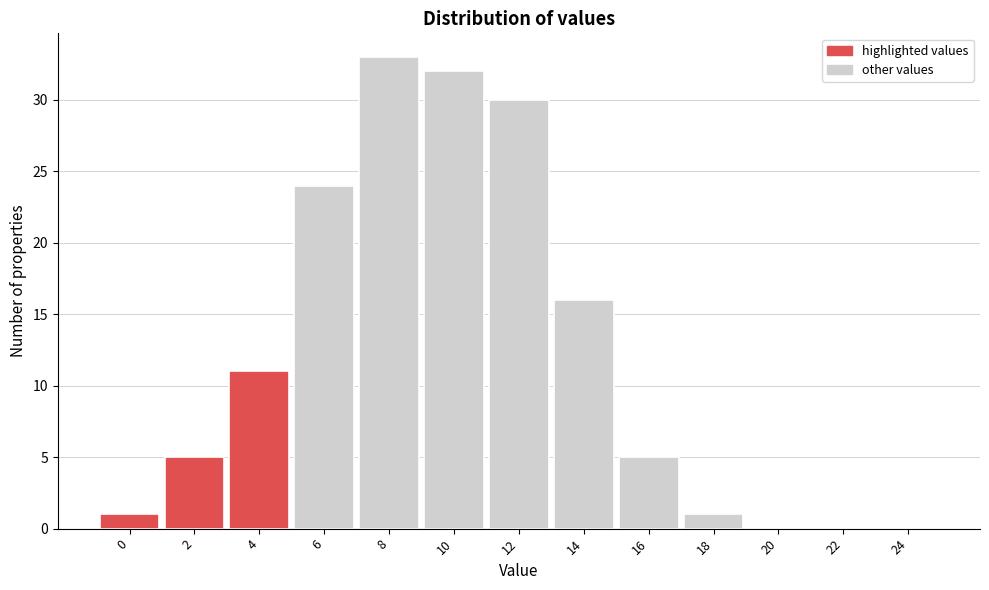

Reading right to left, extract all data points from this chart.

24=0	22=0	20=0	18=1	16=5	14=16	12=30	10=32	8=33	6=24	4=11	2=5	0=1